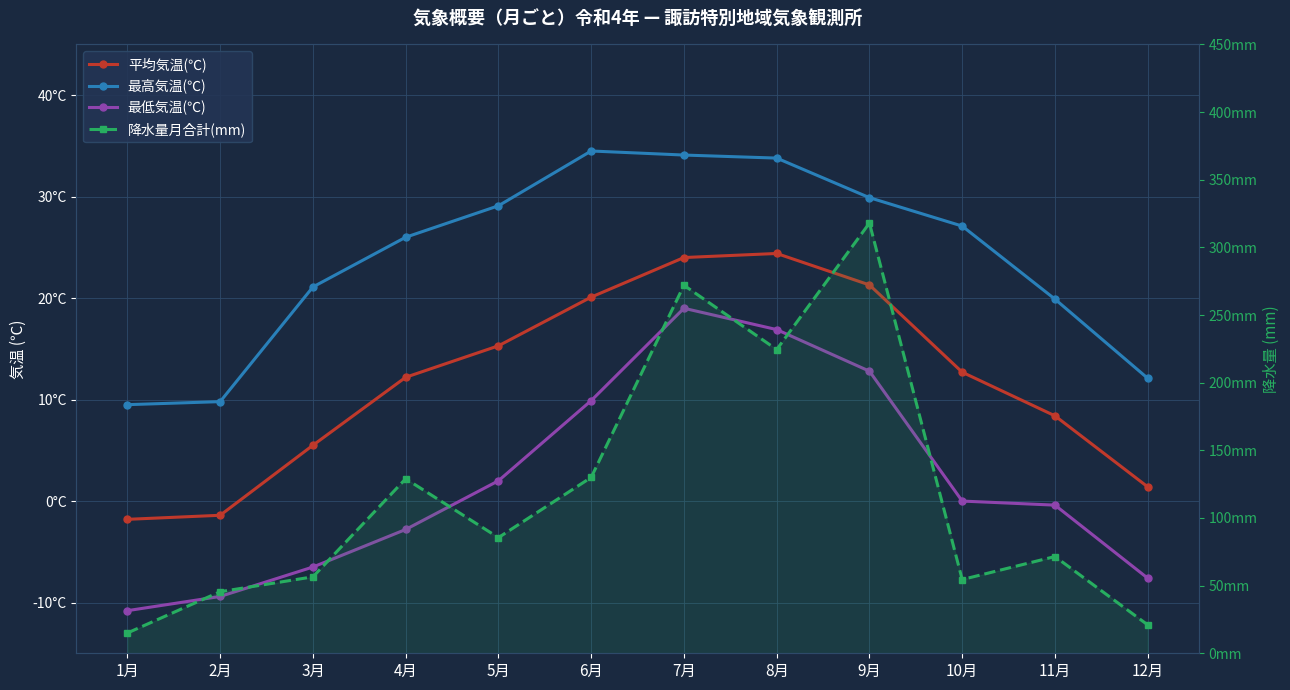

Count the number of categories in the chart.

12